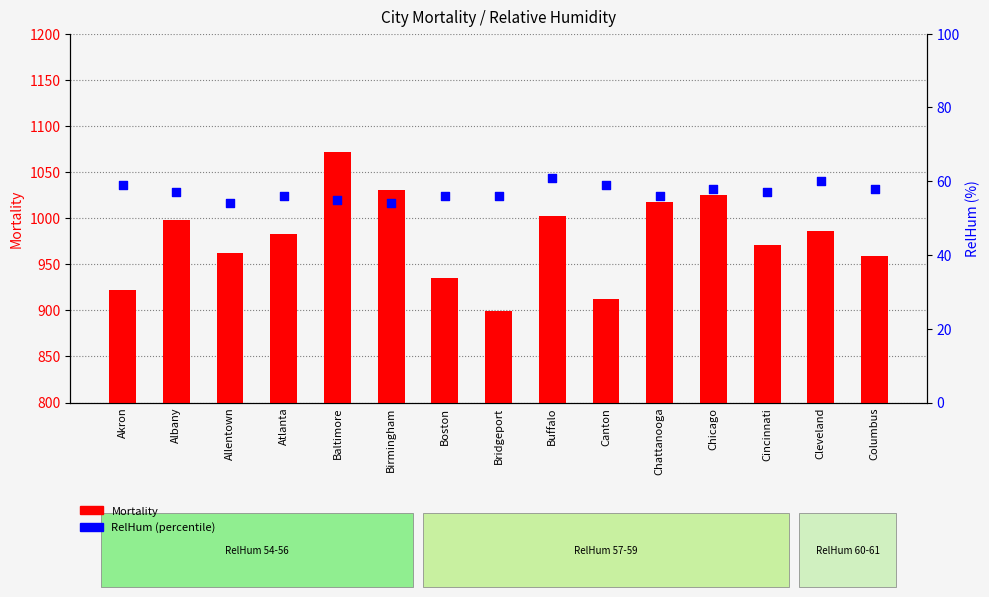

At which category is the sum across all series the highest?

Baltimore